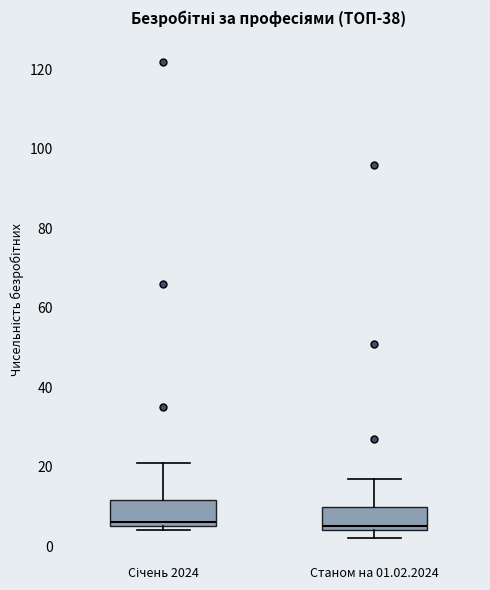

Where is the upper edge of the box for Січень 2024 on the y-axis? The values are not printed on the chart, so give them approximately, as read against the axis.

12